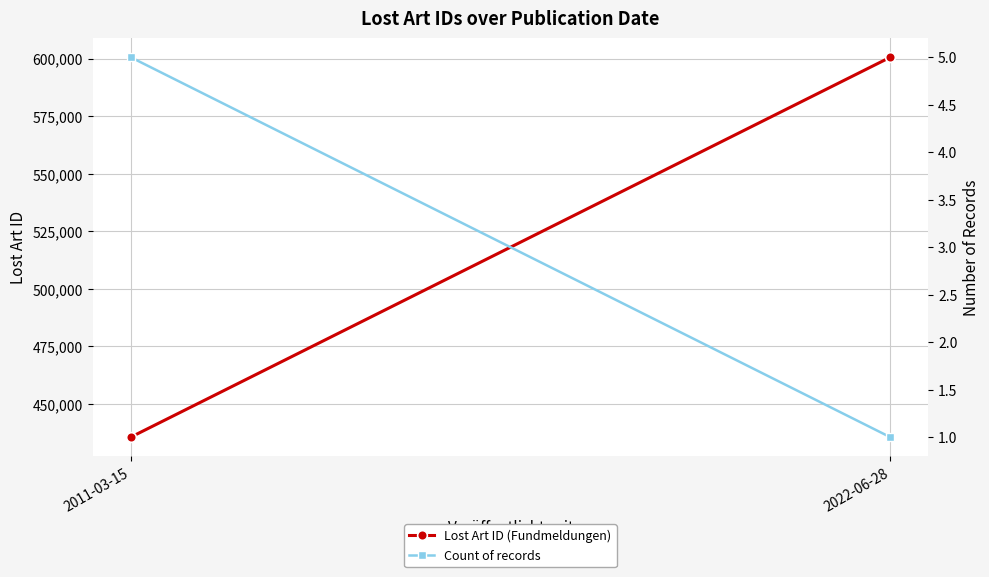

What are all the series names shown in the legend?

Lost Art ID (Fundmeldungen), Count of records